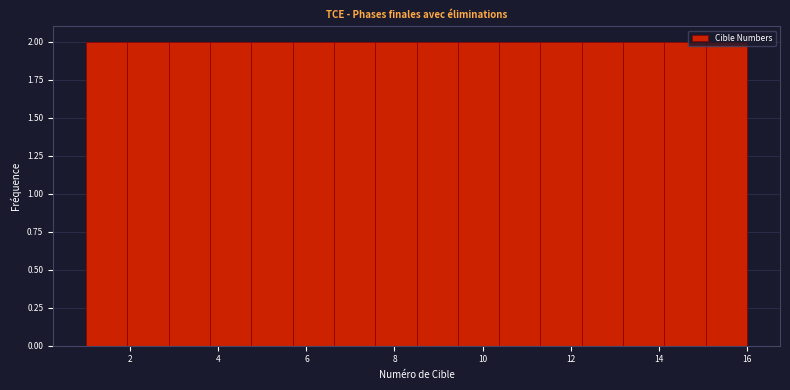

How tall is the bar that spans 8.6 to 9.4 on the x-axis? Neither the bar edges nor the heights are printed on the chart, so give them approximately, as read against the axes.

2